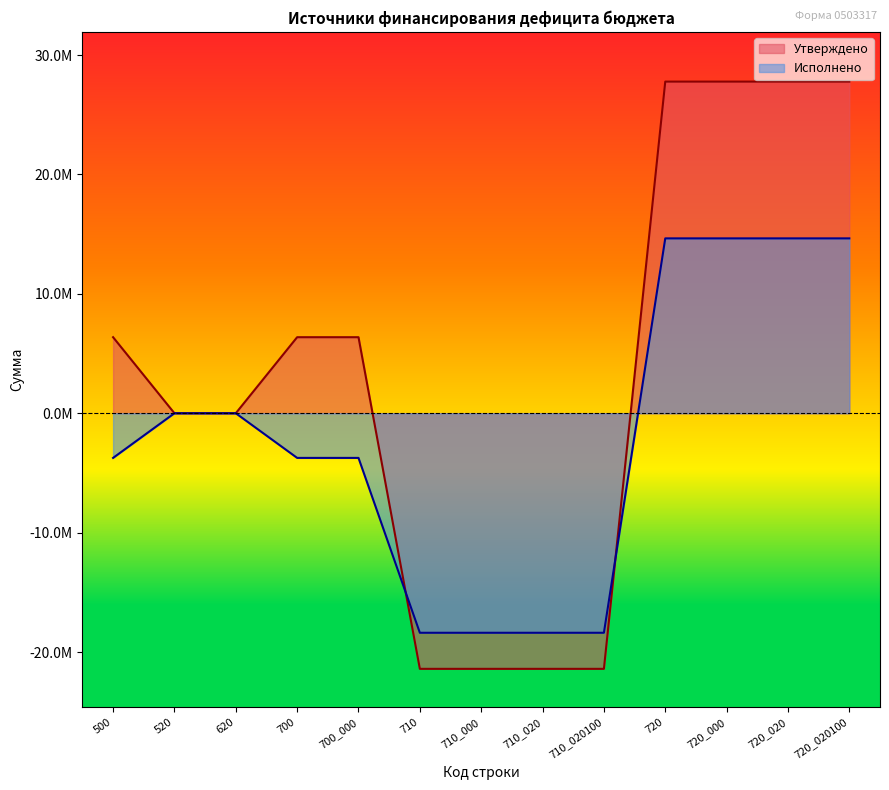

How many values in Утверждено are below zero?

4